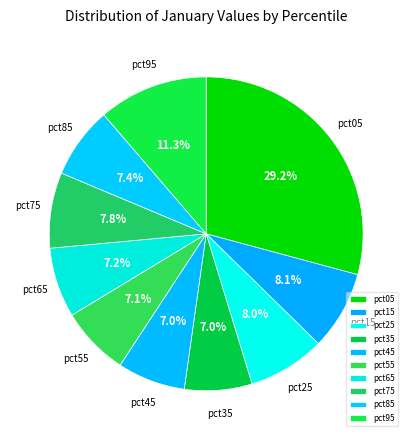

Is it true that pct75 is 8% of the pie?

True